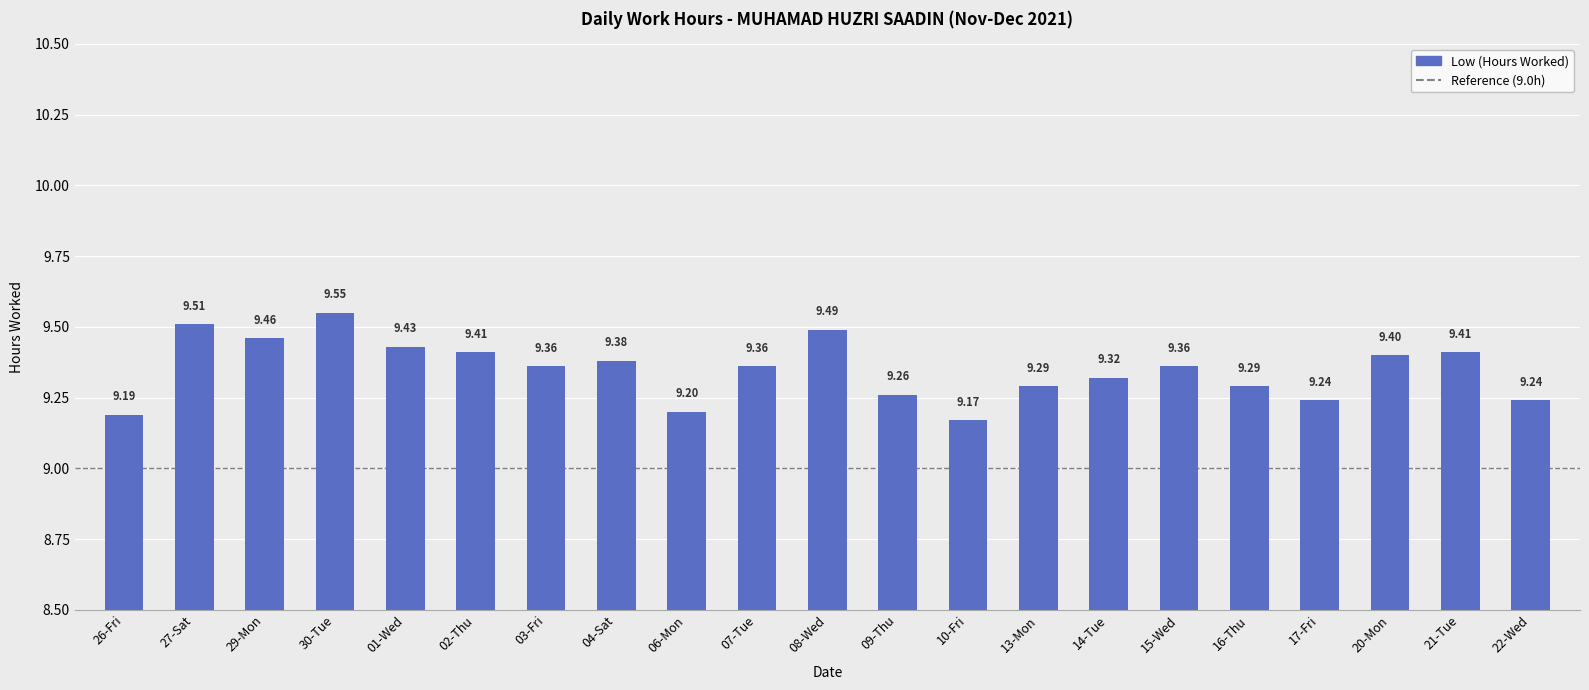

How many bars are there in total?

21